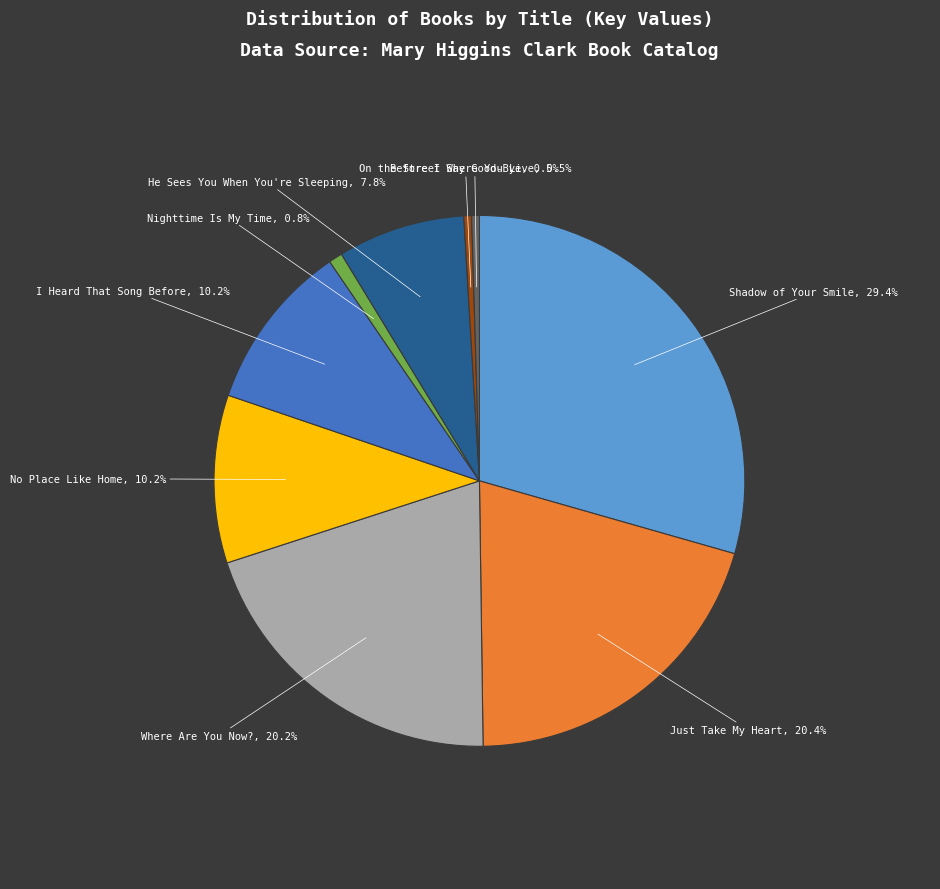

To the nearest percent, what percentage of the pie is Just Take My Heart?

20%